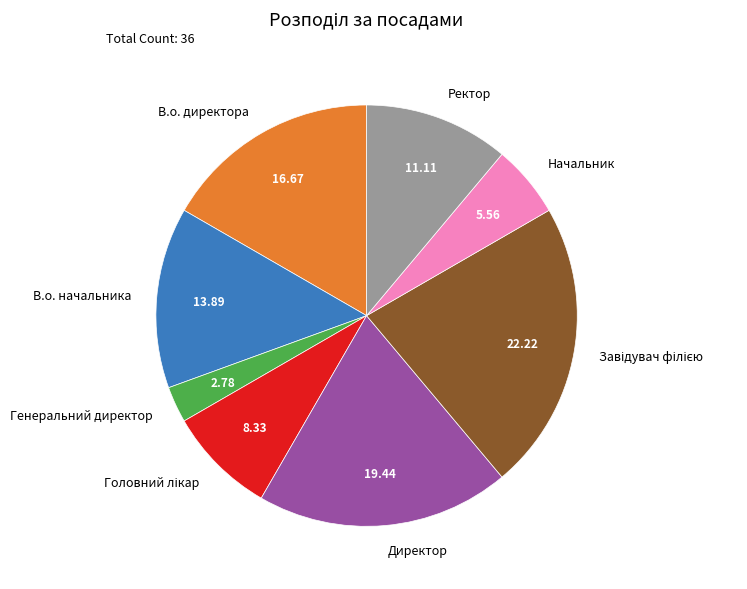

What is the ratio of the value at В.о. начальника to the value at Начальник?

2.5